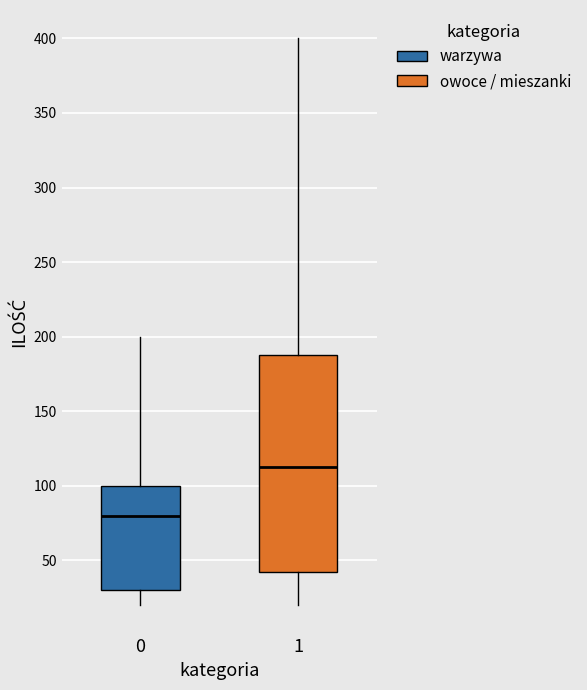

Which box has the lowest median line?

0